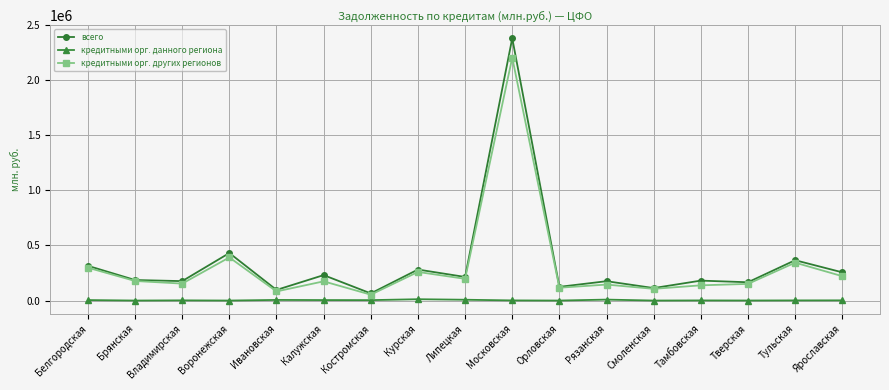

What is the approximate value of кредитными орг. данного региона at Московская, to the nearest 10?

1240